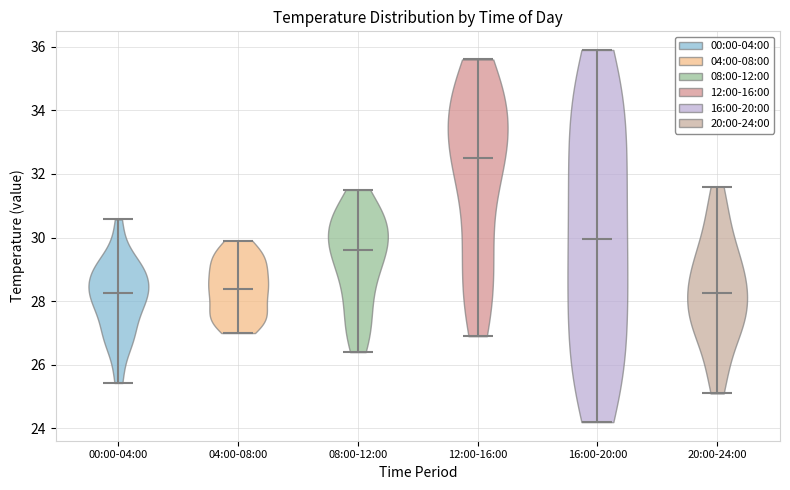

Reading left to right, read every violin against the y-axis: where its median line is, and the lowest and highest points it reaches. The values are not printed on the chart, so give them approximately, as read against the axis.

00:00-04:00: median line 28.2, lowest point 25.4, highest point 30.6
04:00-08:00: median line 28.4, lowest point 27.0, highest point 30.0
08:00-12:00: median line 29.6, lowest point 26.4, highest point 31.6
12:00-16:00: median line 32.6, lowest point 27.0, highest point 35.6
16:00-20:00: median line 30.0, lowest point 24.2, highest point 36.0
20:00-24:00: median line 28.2, lowest point 25.2, highest point 31.6